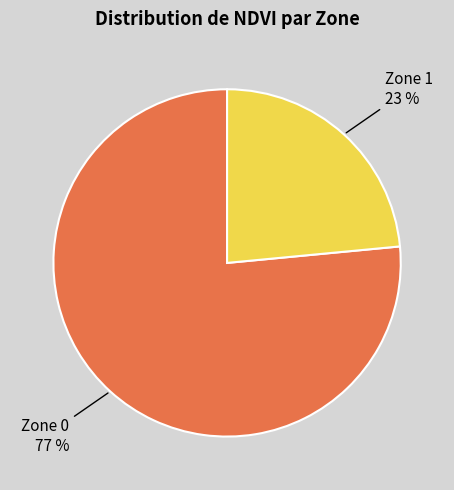

Does any single category account for the majority?

Yes